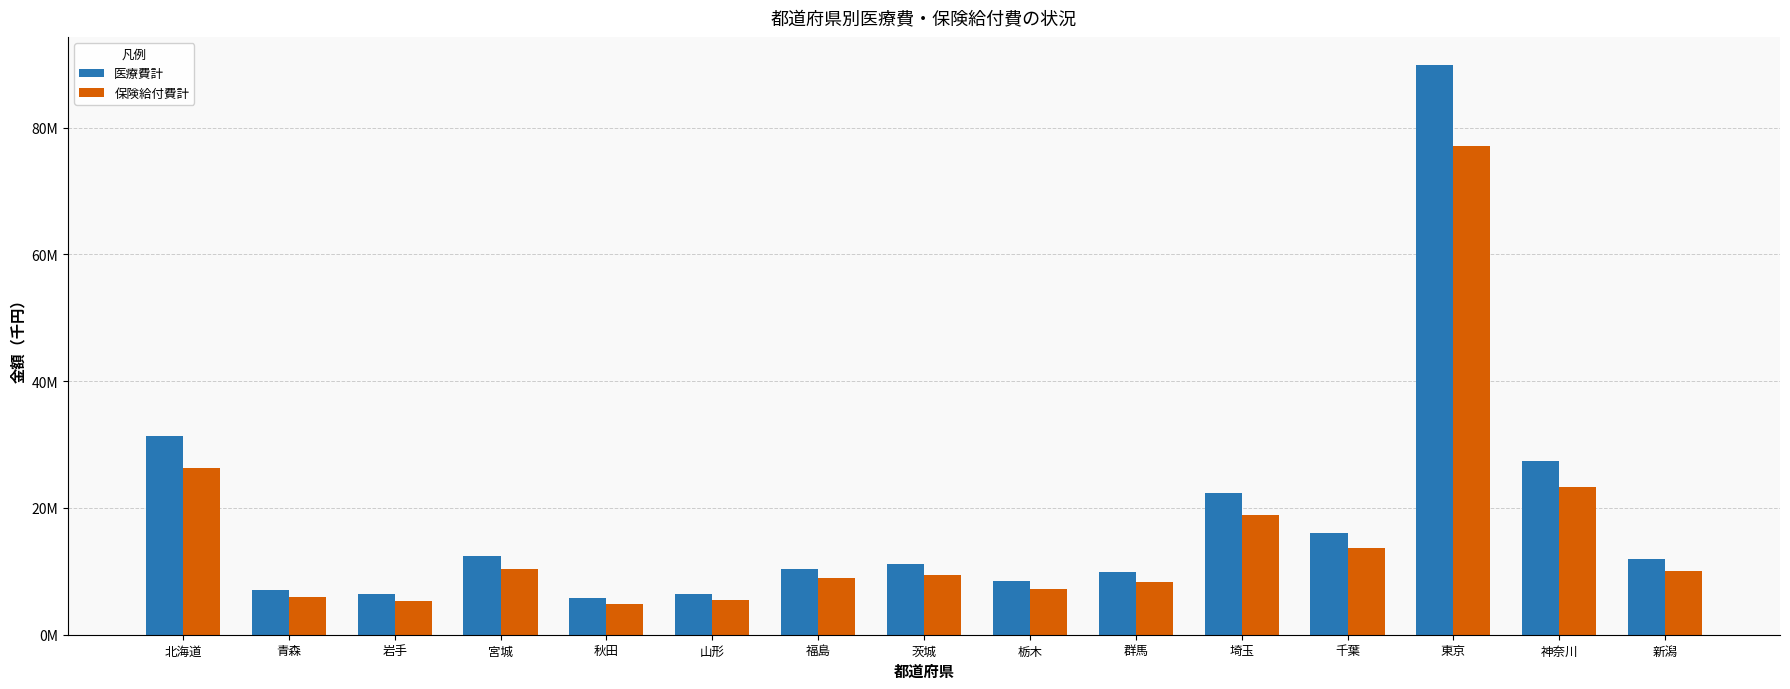

What is the difference between the maximum and second lowest values in the 保険給付費計 series?

71756843.6